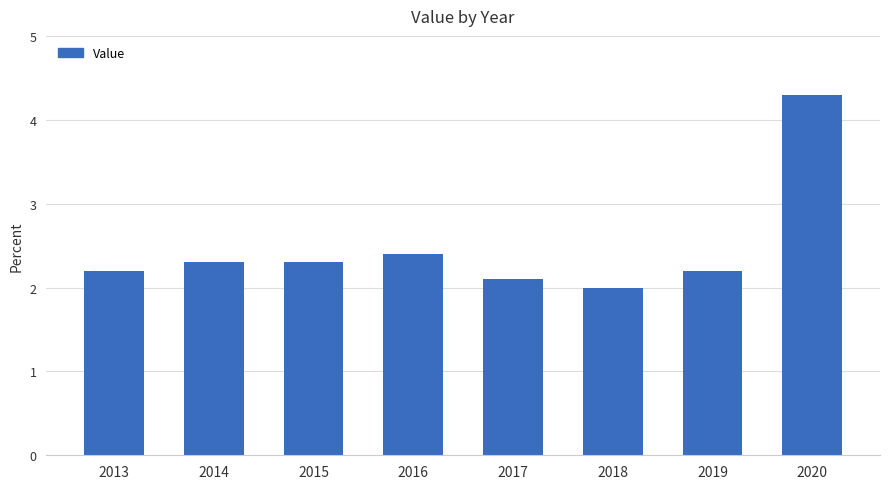

What is the difference between the second highest and minimum values?

0.4